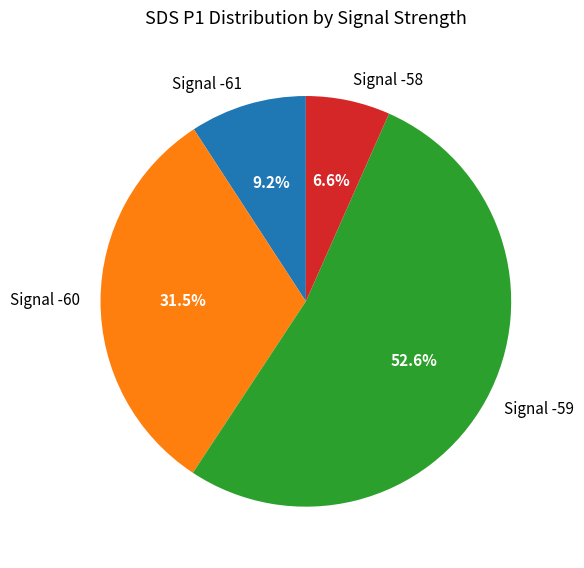

How many segments does this pie chart have?

4